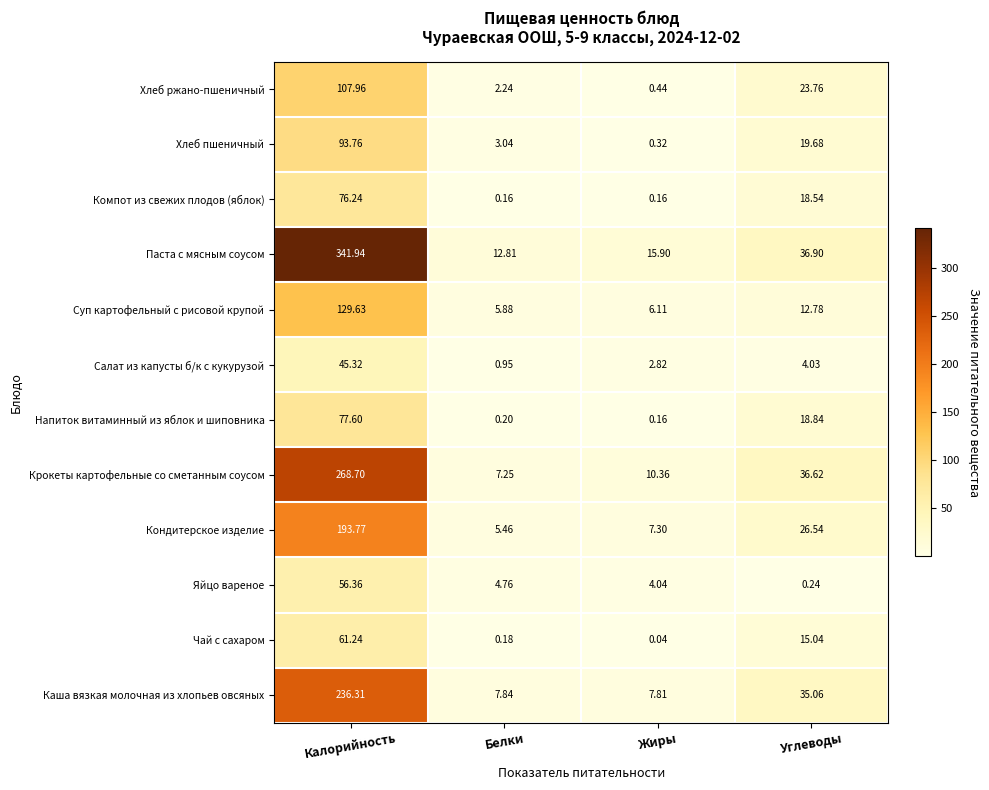

Rank the categories by Суп картофельный с рисовой крупой value from lowest to highest.

Белки, Жиры, Углеводы, Калорийность